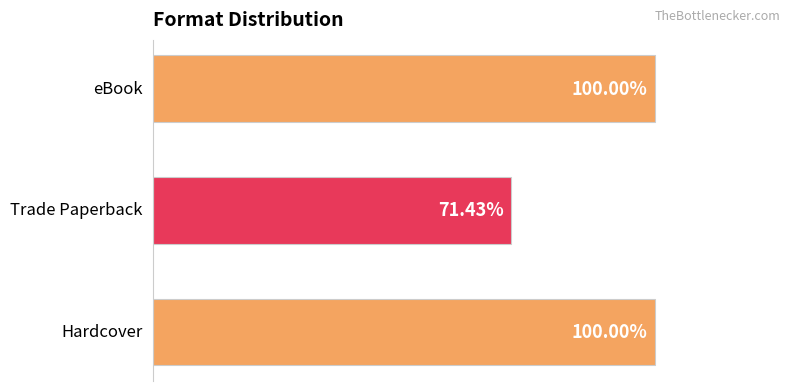

Are the bars horizontal?

Yes